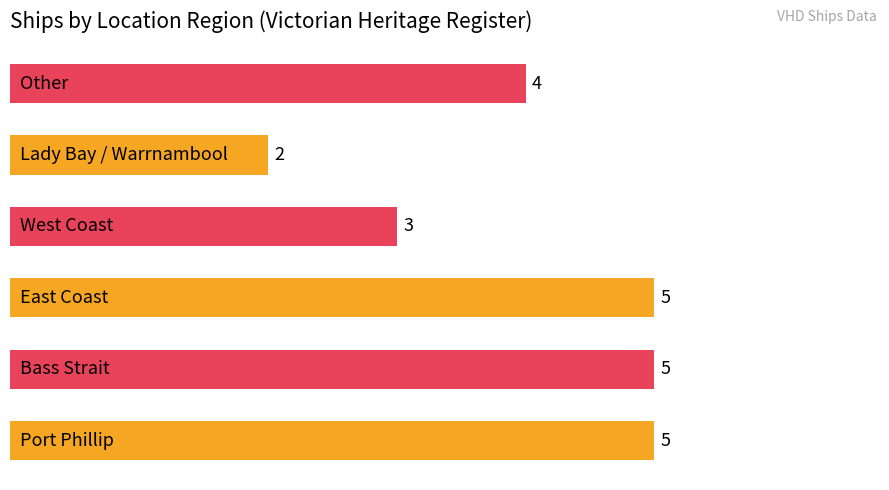

What is the maximum value shown in the chart?

5